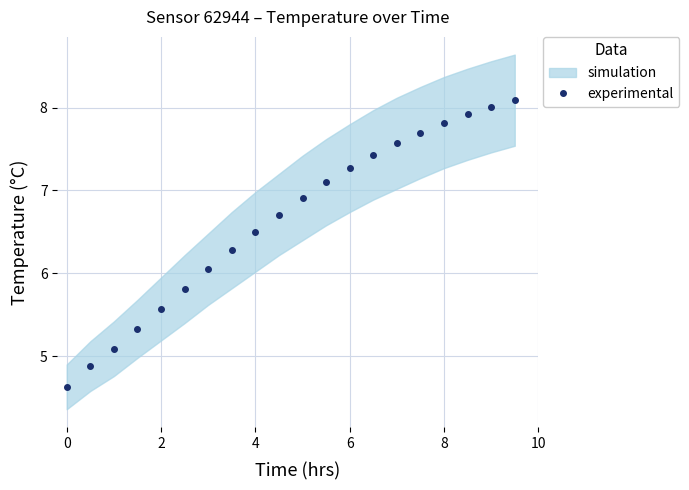

How many categories are shown in the chart?

20